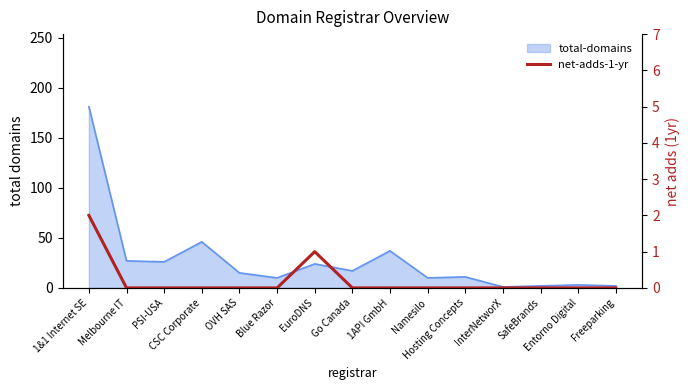

How many lines are shown in the chart?

1